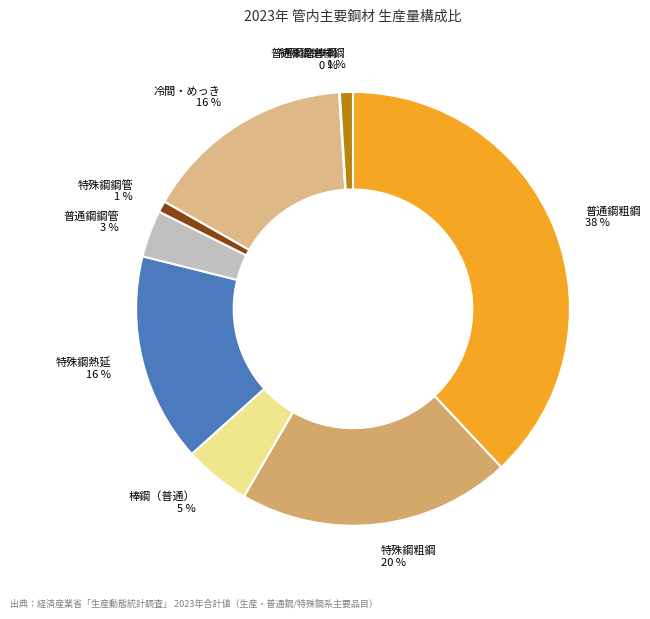

True or false: 普通鋼鋼管 accounts for 3% of the total.

True